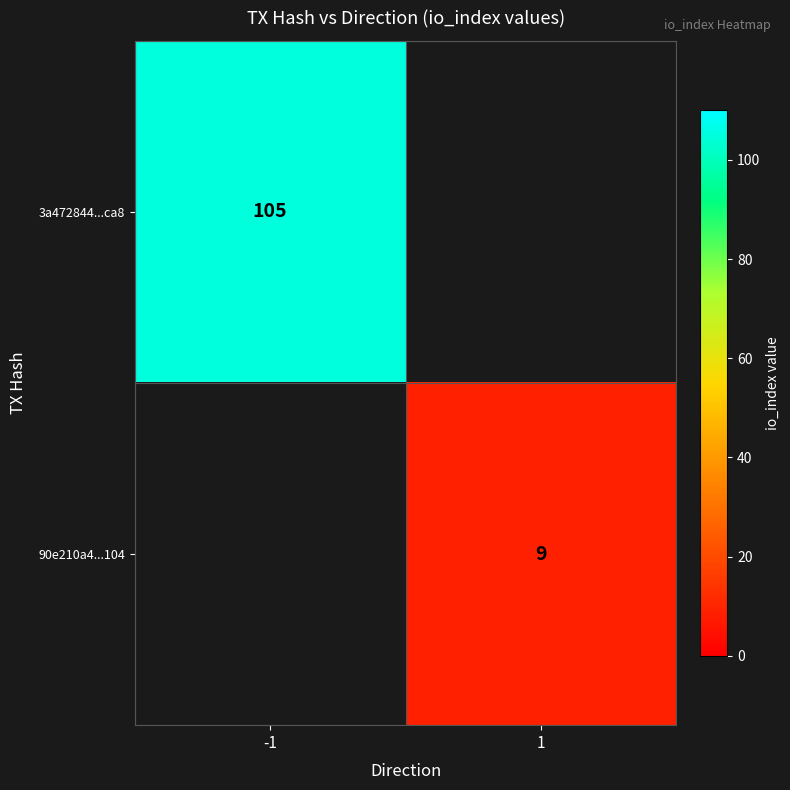

The value of 90e210a4...104 at 1 is 15. True or false?

False